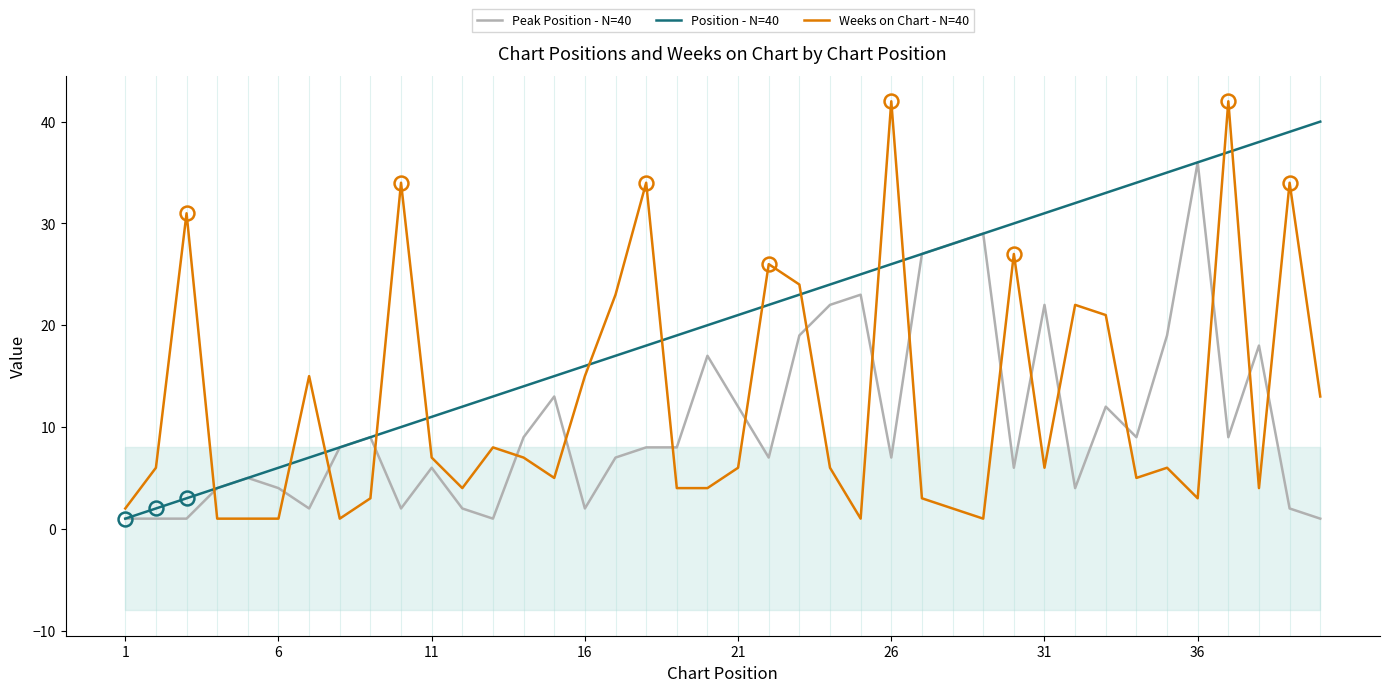

After their last crossing, which series has the higher values: Peak Position - N=40 or Weeks on Chart - N=40?

Weeks on Chart - N=40